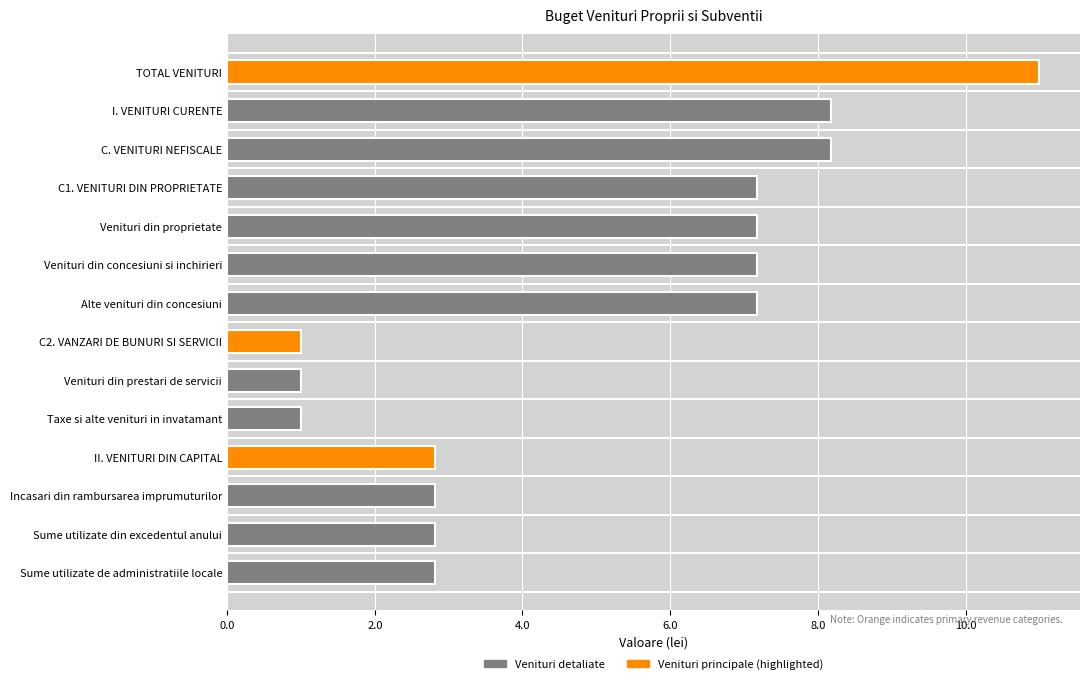

Read the value at C2. VANZARI DE BUNURI SI SERVICII.

1.0